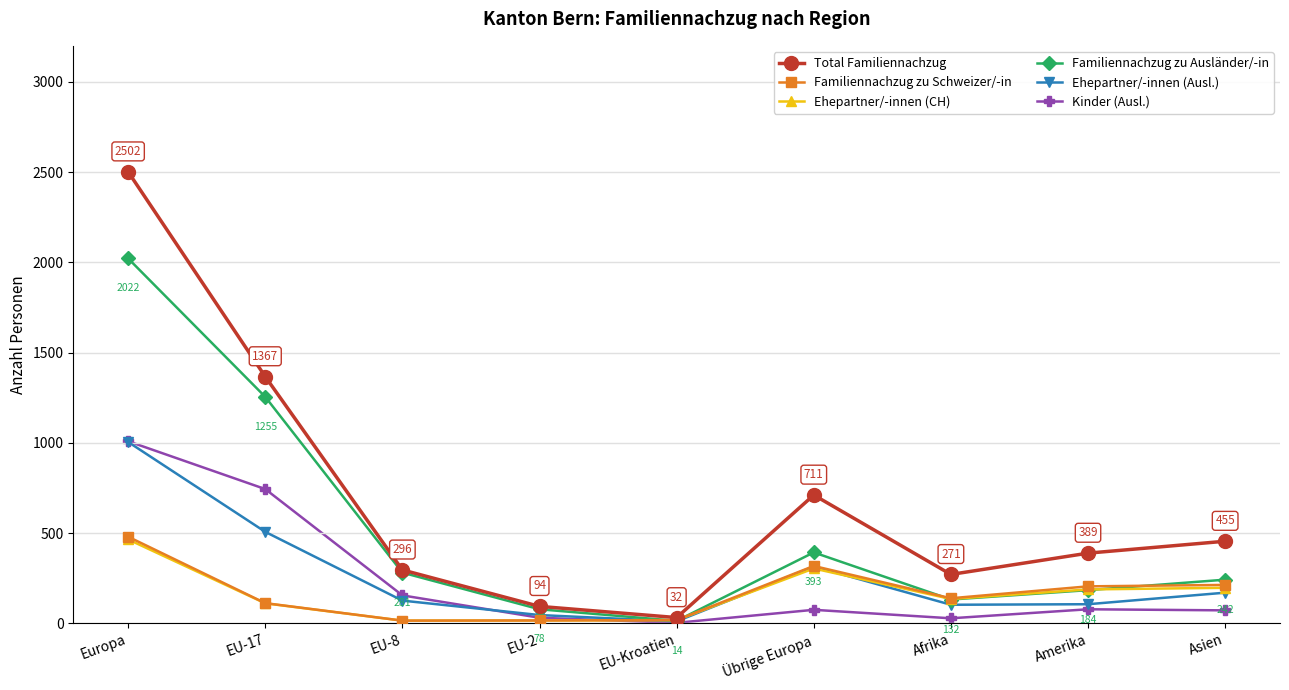

What is the maximum value shown in the chart?

2502